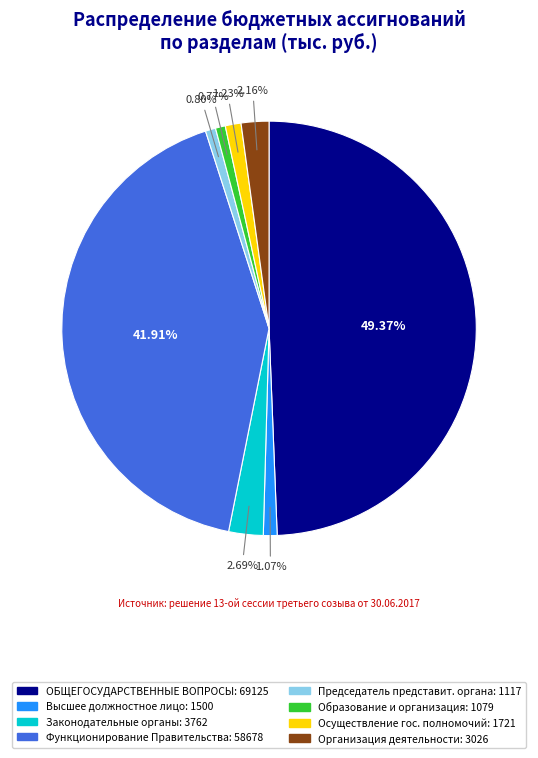

Does Организация деятельности: 3026 represent more than half of the total?

No